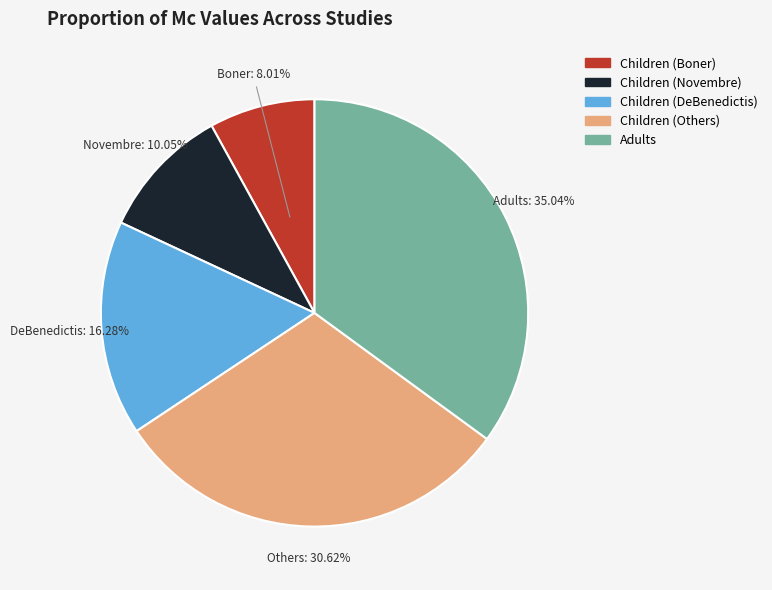

Is there any slice that represents more than half of the pie?

No